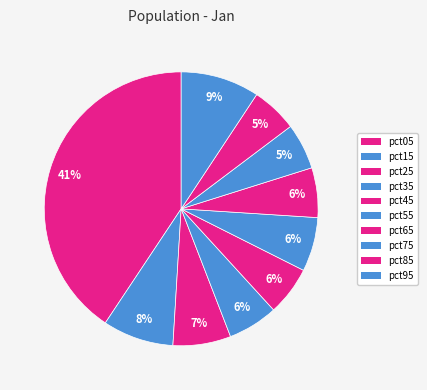

Count the number of slices in the pie.

10